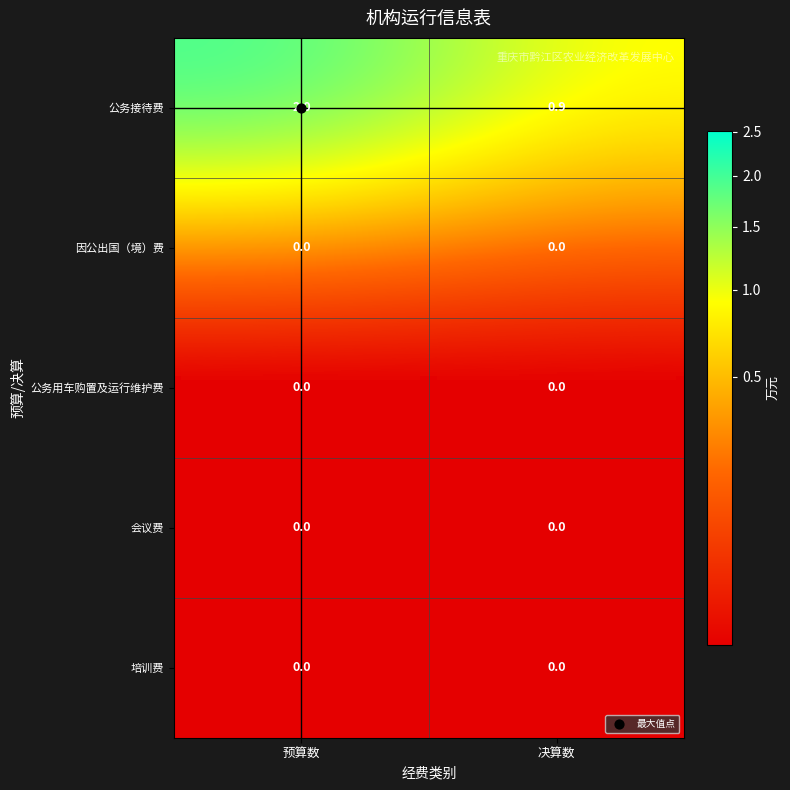

The 会议费 series shows 0.0 at 预算数. True or false?

True